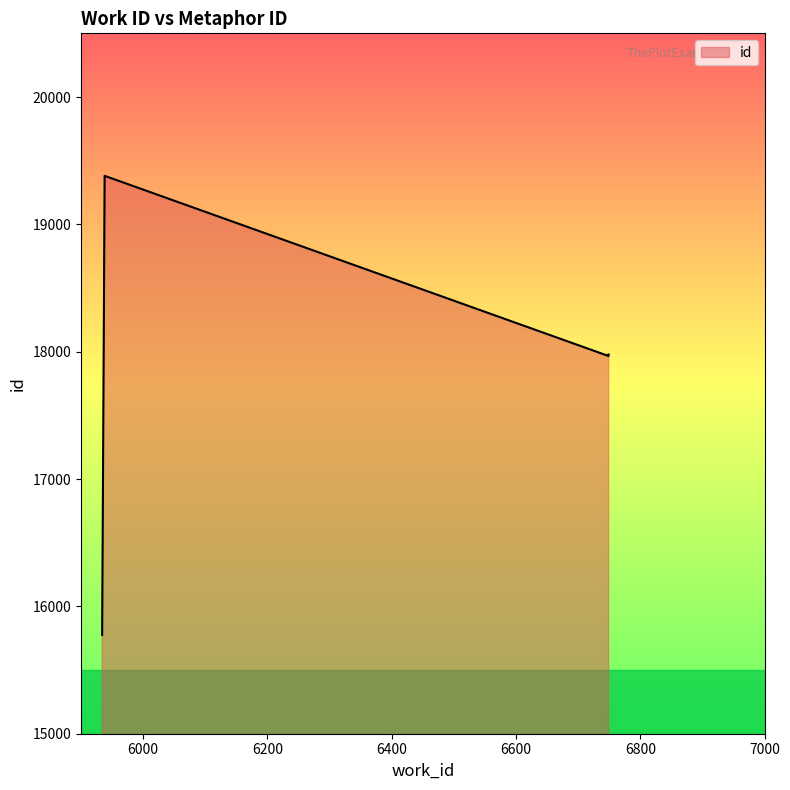

What is the difference between the values at 6749 and 5934?

2190